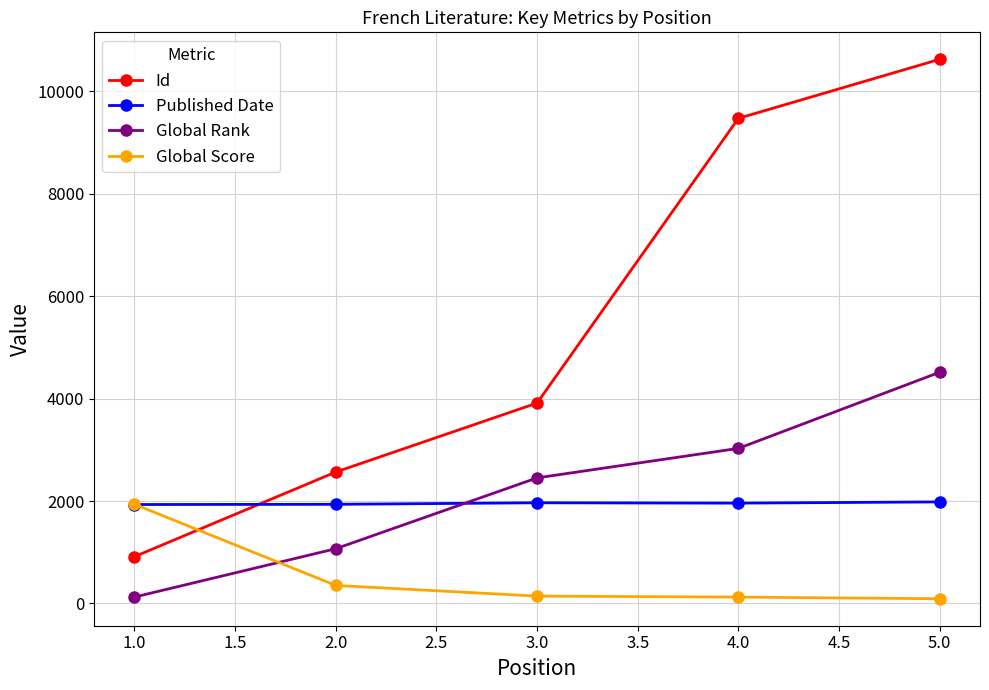

At which label is Id closest to 5769?

3.0